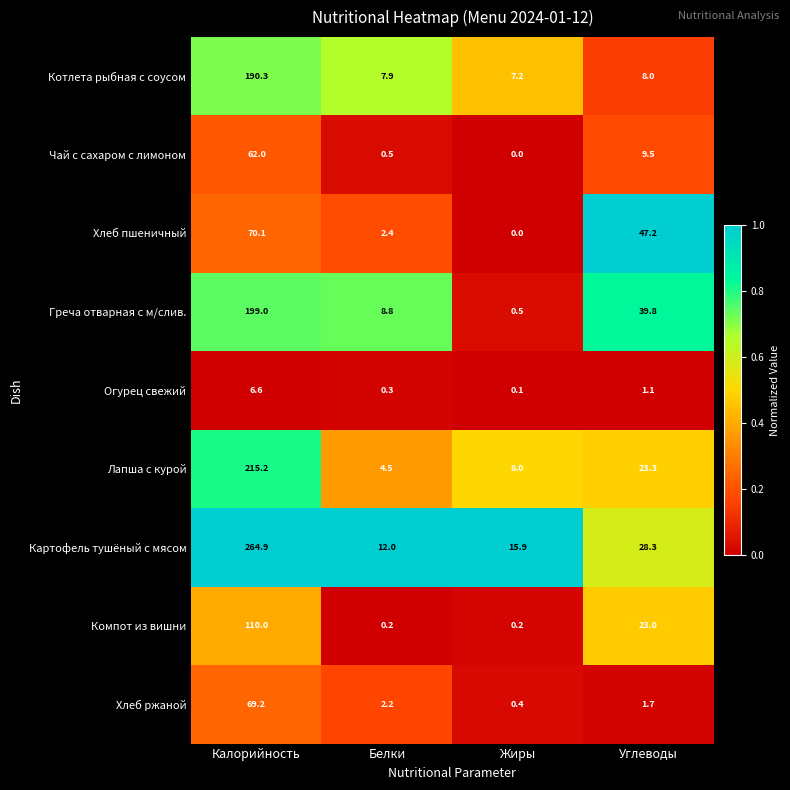

What is the total value across all series at Калорийность?

1187.3